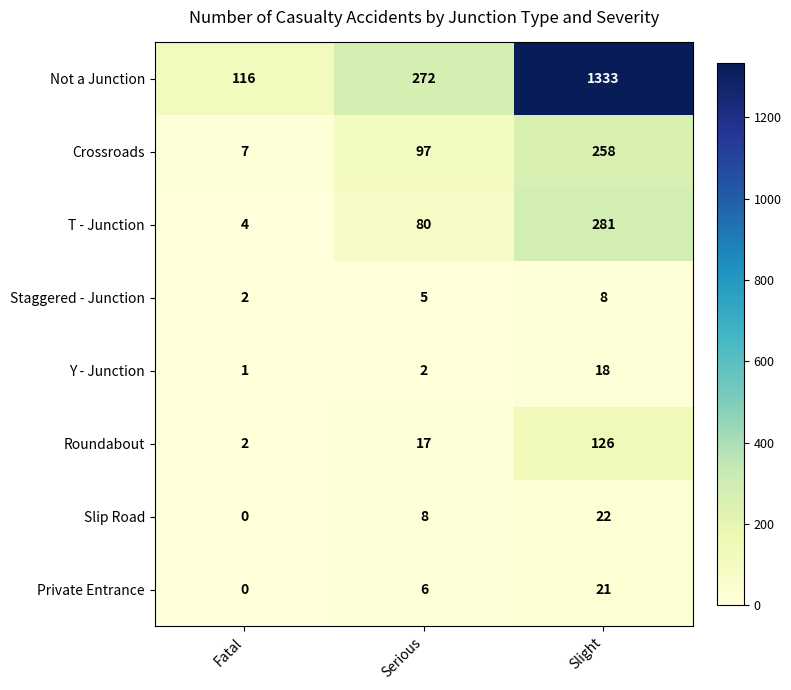

Rank the series at Slight from lowest to highest value.

Staggered - Junction, Y - Junction, Private Entrance, Slip Road, Roundabout, Crossroads, T - Junction, Not a Junction